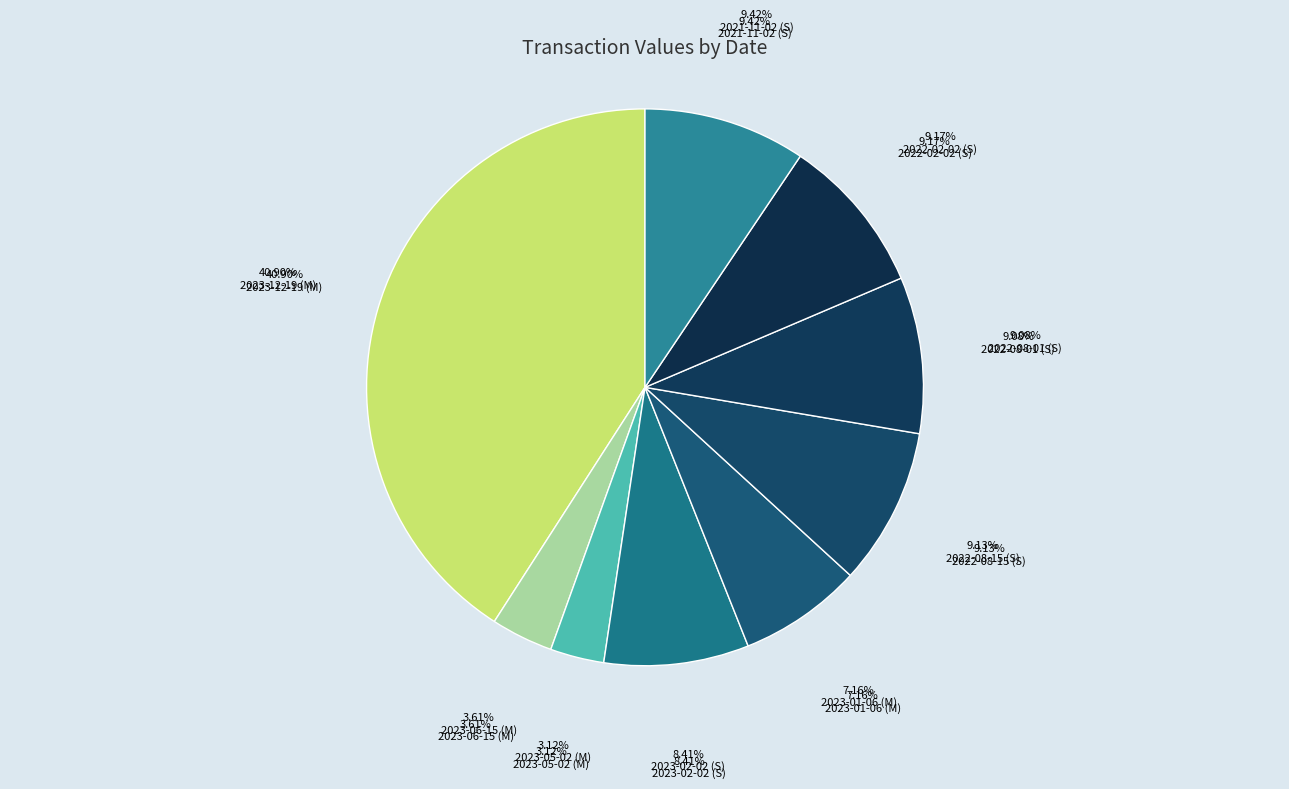

Do 2023-12-19 (M) and 2023-05-02 (M) together represent more than half of the pie?

No